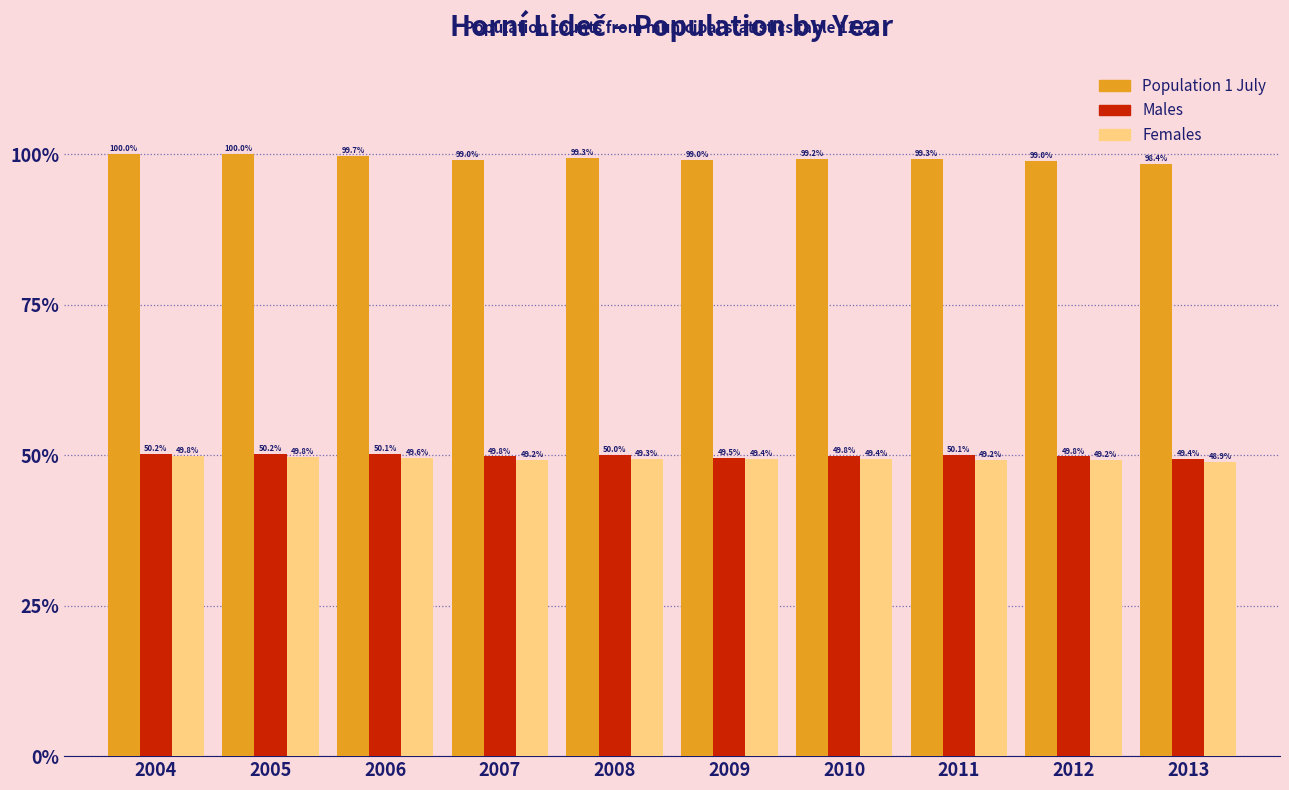

Reading right to left, list all the values displayed in this chart.

Population 1 July: 2013=98.4	2012=99.0	2011=99.3	2010=99.2	2009=99.0	2008=99.3	2007=99.0	2006=99.7	2005=100.0	2004=100.0
Males: 2013=49.4	2012=49.8	2011=50.1	2010=49.8	2009=49.5	2008=50.0	2007=49.8	2006=50.1	2005=50.2	2004=50.2
Females: 2013=48.9	2012=49.2	2011=49.2	2010=49.4	2009=49.4	2008=49.3	2007=49.2	2006=49.6	2005=49.8	2004=49.8